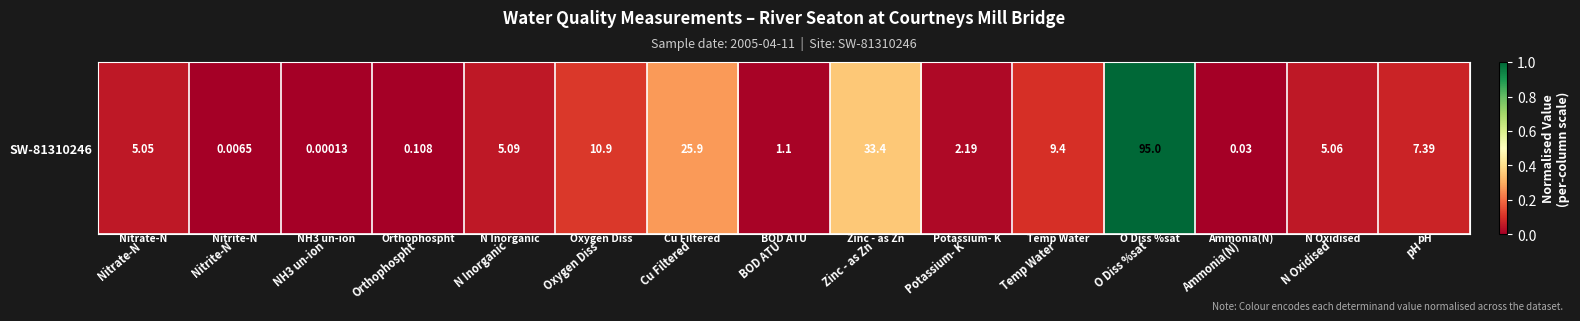

List the labels in order of value, smallest first.

NH3 un-ion, Nitrite-N, Ammonia(N), Orthophospht, BOD ATU, Potassium- K, Nitrate-N, N Oxidised, N Inorganic, pH, Temp Water, Oxygen Diss, Cu Filtered, Zinc - as Zn, O Diss %sat